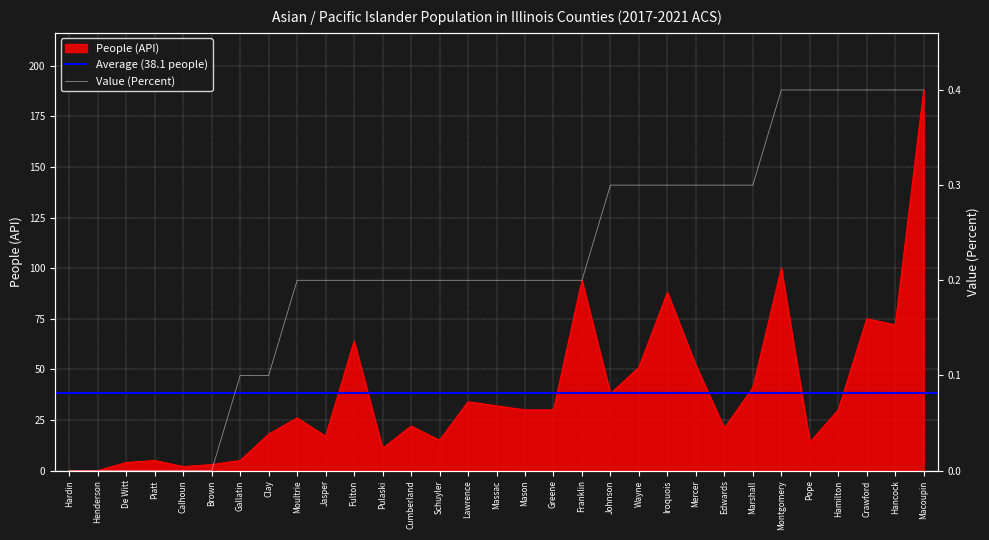

List the series in order of their peak value, highest first.

People (API), Value (Percent)